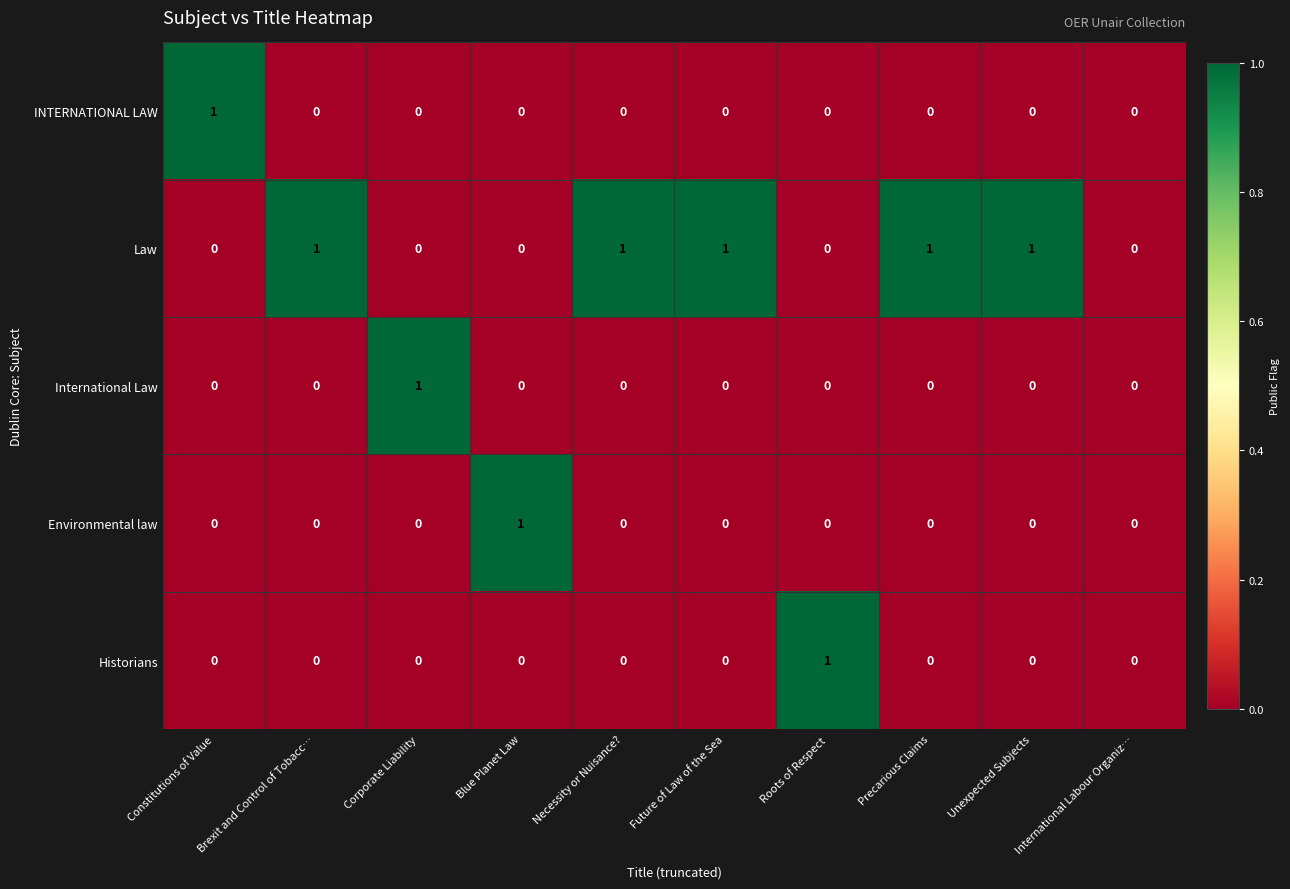

What is the spread (max minus min) of values at Corporate Liability?

1